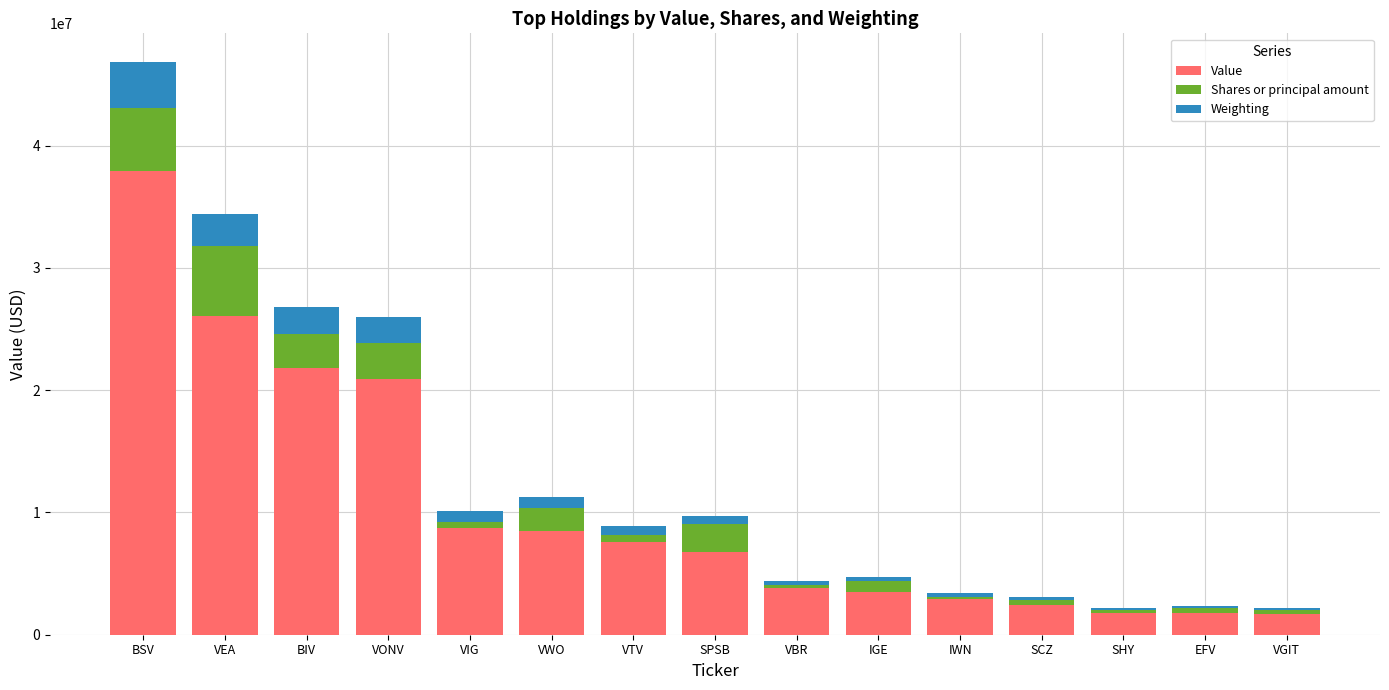

What is the difference between the maximum and minimum values in the Value series?

36245000.0